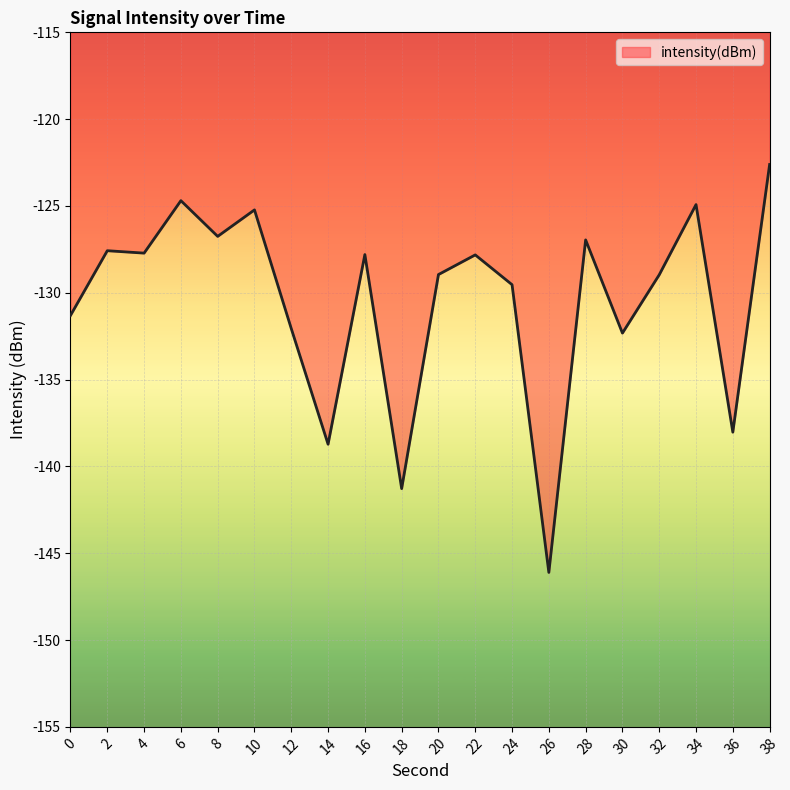

What is the change in value from 30 to 34?

+7.4